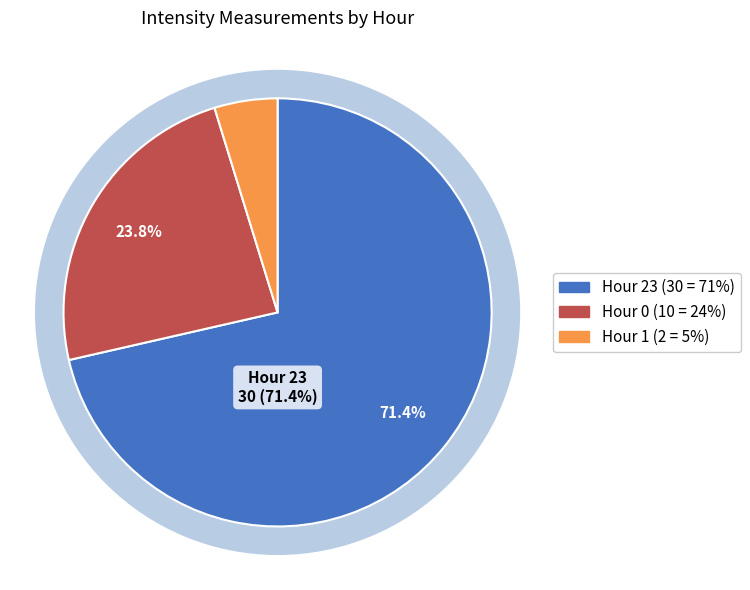

What is the change in value from Hour 0 to Hour 1?

-8